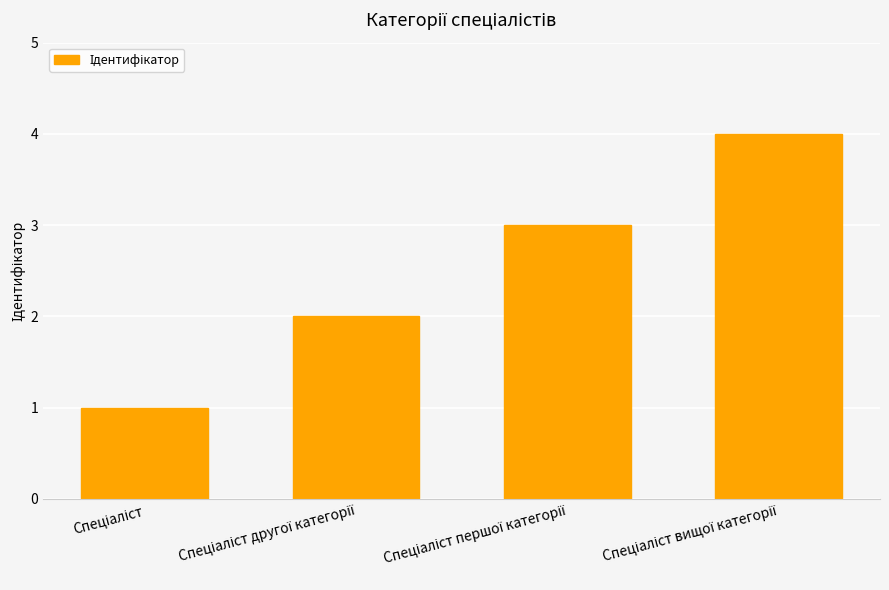

What is the difference between the maximum and minimum values?

3